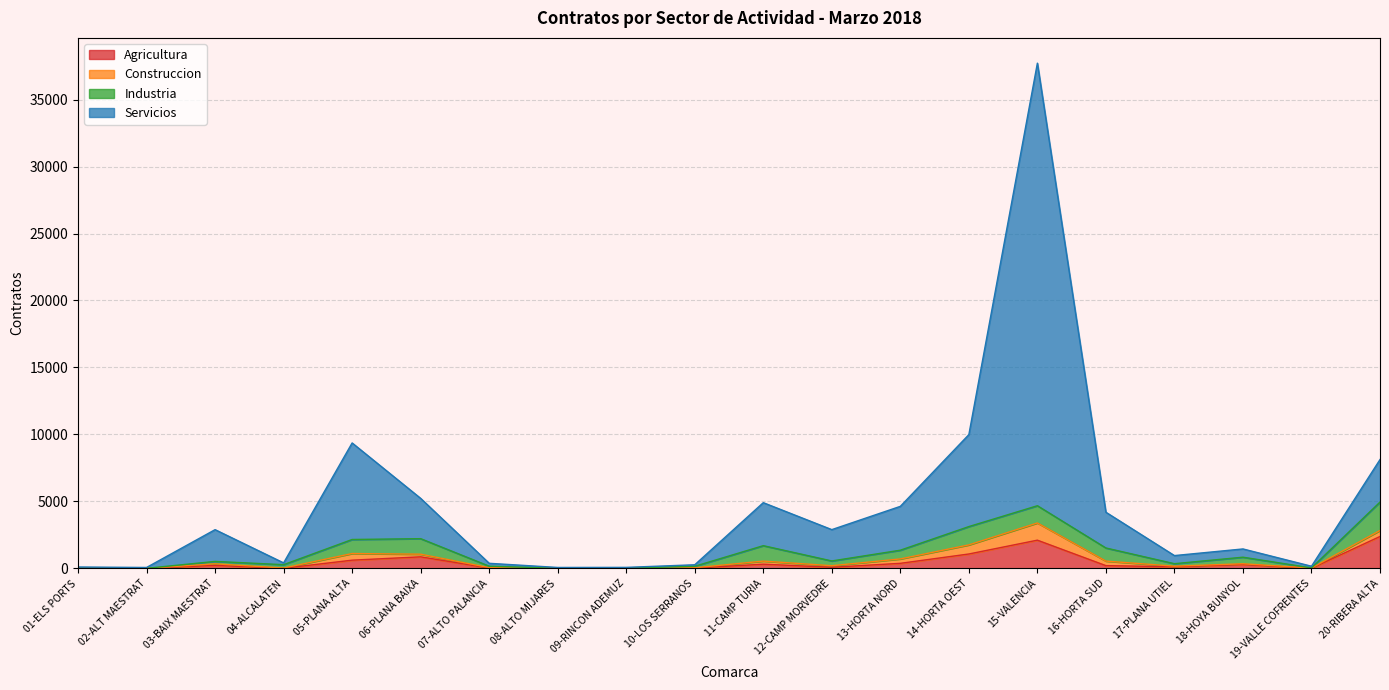

How many values in Agricultura are above zero?

19